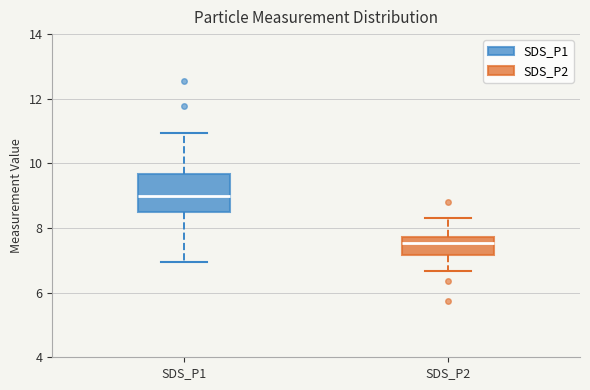

Which box's median line is the highest?

SDS_P1